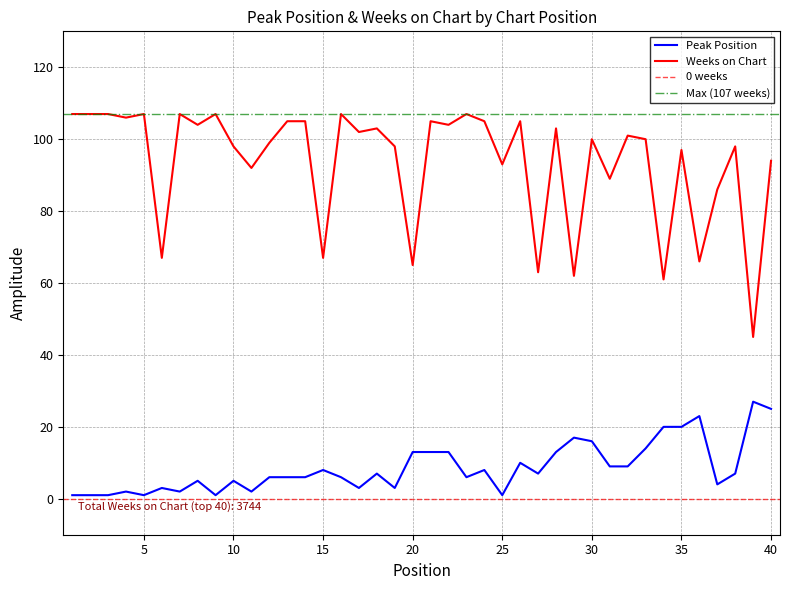

At which label does Peak Position first exceed 7?

15